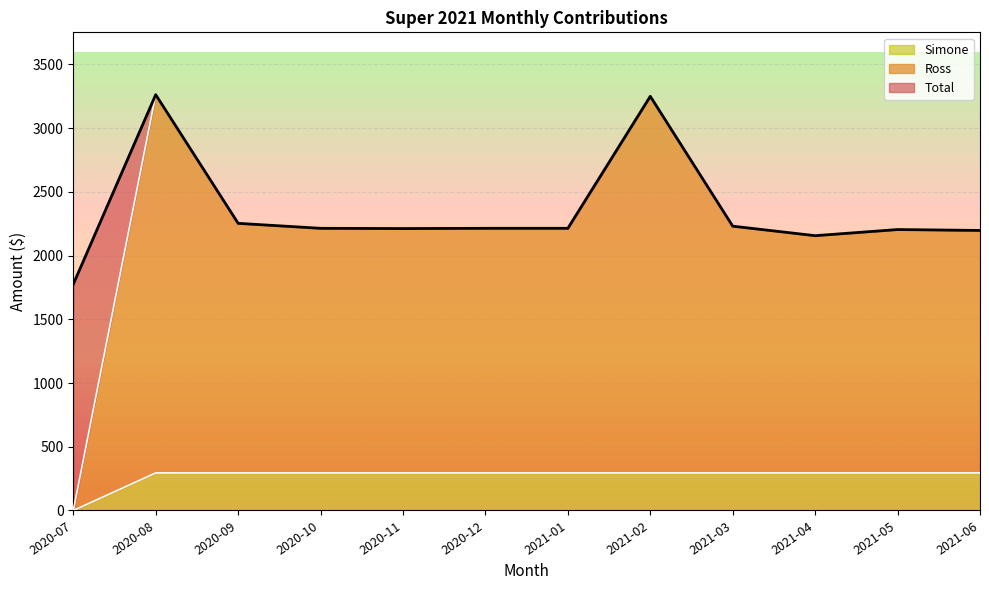

Reading left to right, extract all data points from this chart.

Total: 1774.9	3261.8	2252.6	2213.6	2211.5	2213.6	2213.6	3249.1	2230.4	2155.8	2203.9	2196.9
Ross: 0.0	3261.8	2252.6	2213.6	2211.5	2213.6	2213.6	3249.1	2230.4	2155.8	2203.9	2196.9
Simone: 0.0	294.6	294.6	294.6	294.6	294.6	294.6	294.6	294.6	294.6	294.6	294.6